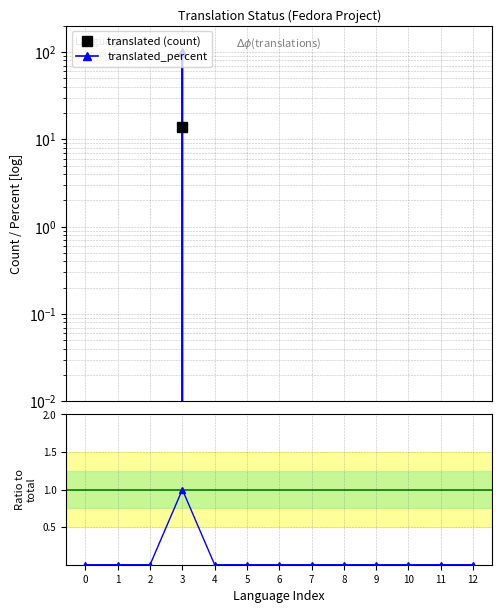

Does the chart display data point markers on the line(s)?

Yes